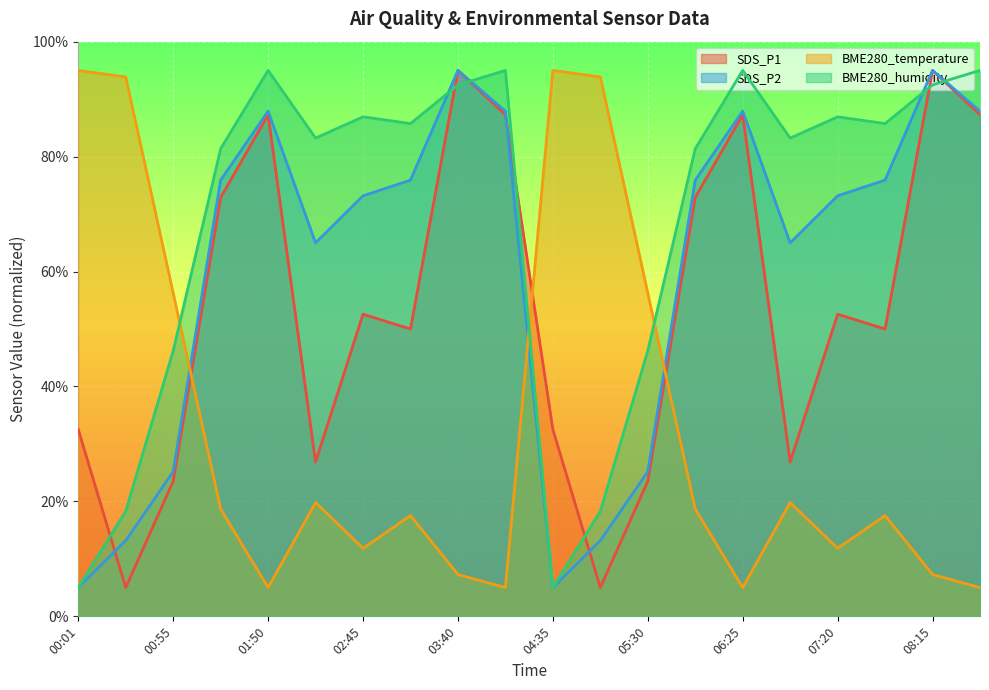

What is the maximum value shown in the chart?

95.0